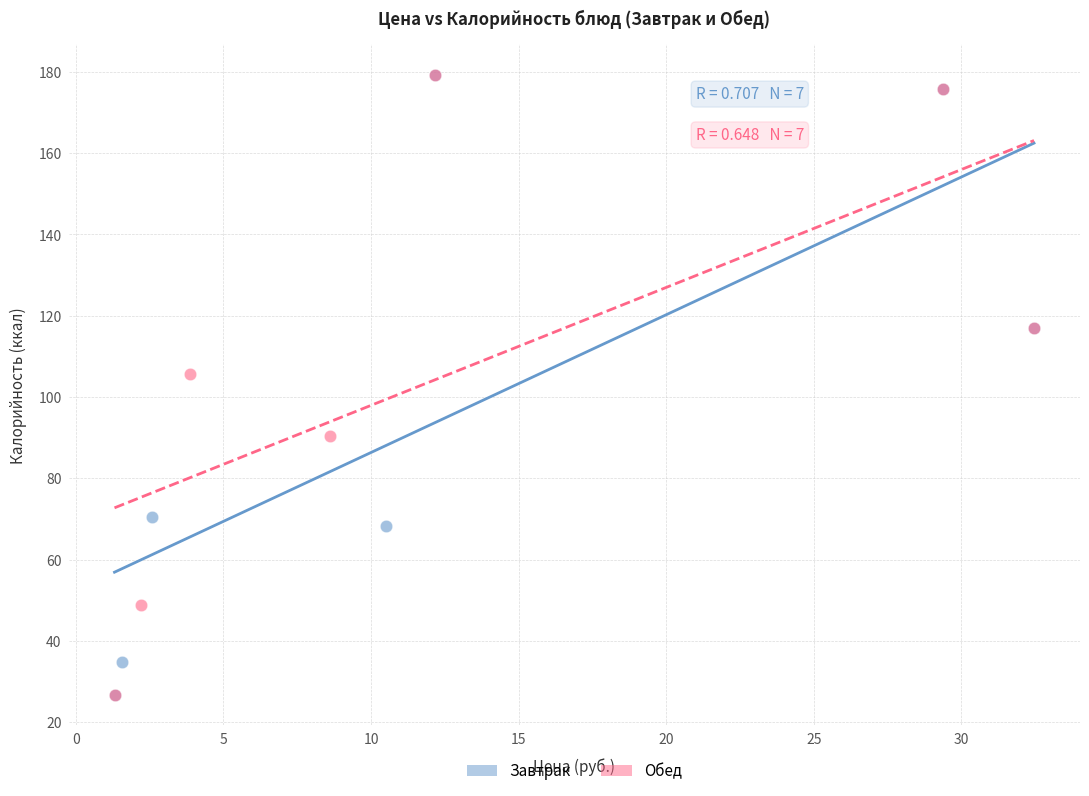

What are all the series names shown in the legend?

Завтрак, Обед